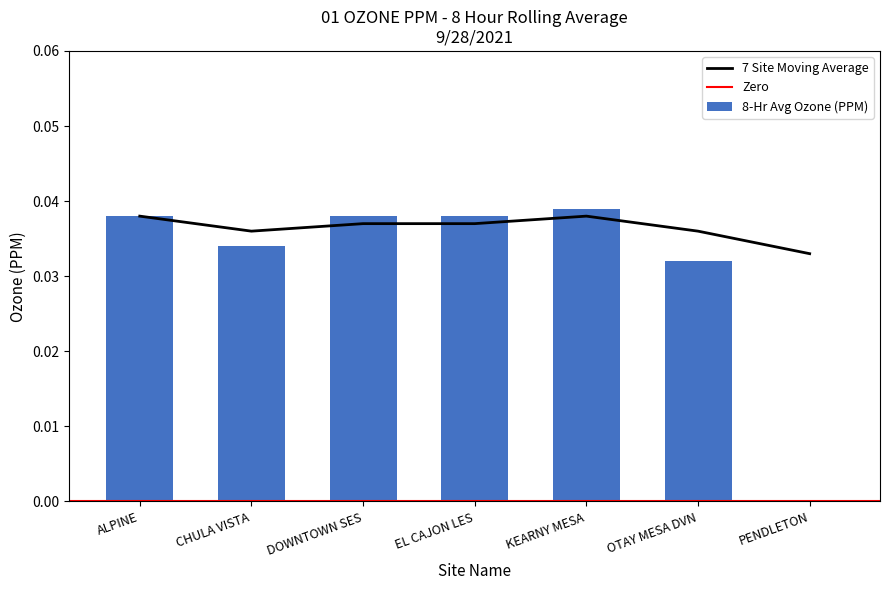

What is the sum of the values at DOWNTOWN SES and CHULA VISTA?

0.1